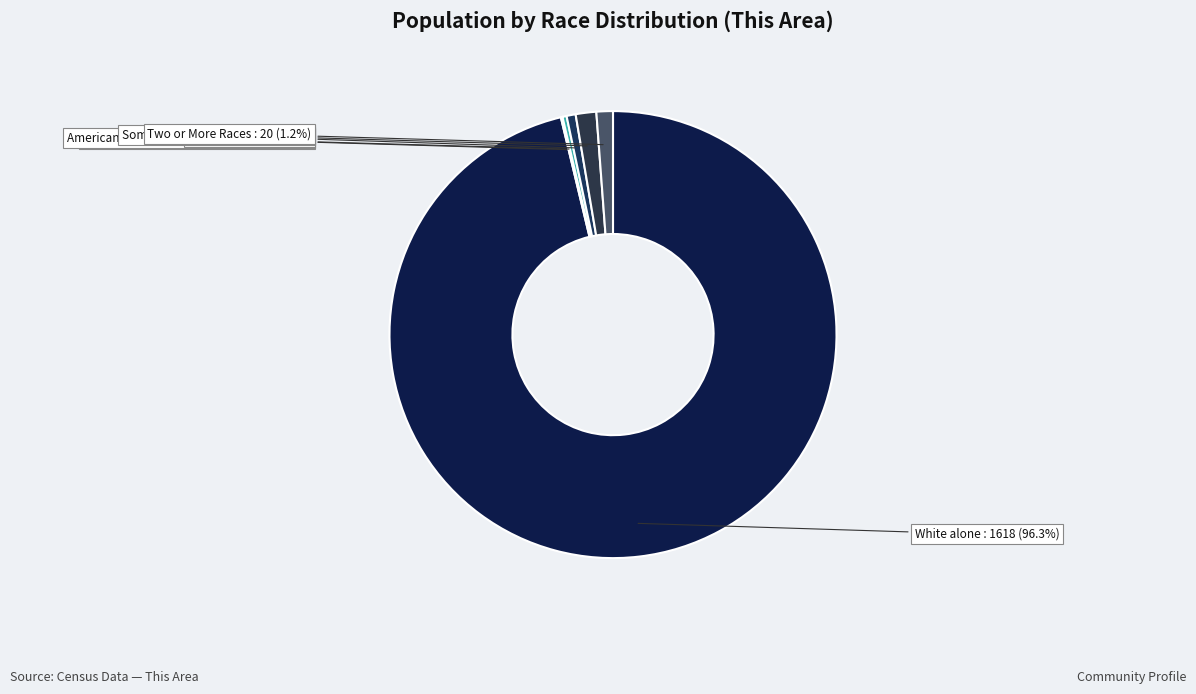

Count the number of slices in the pie.

7